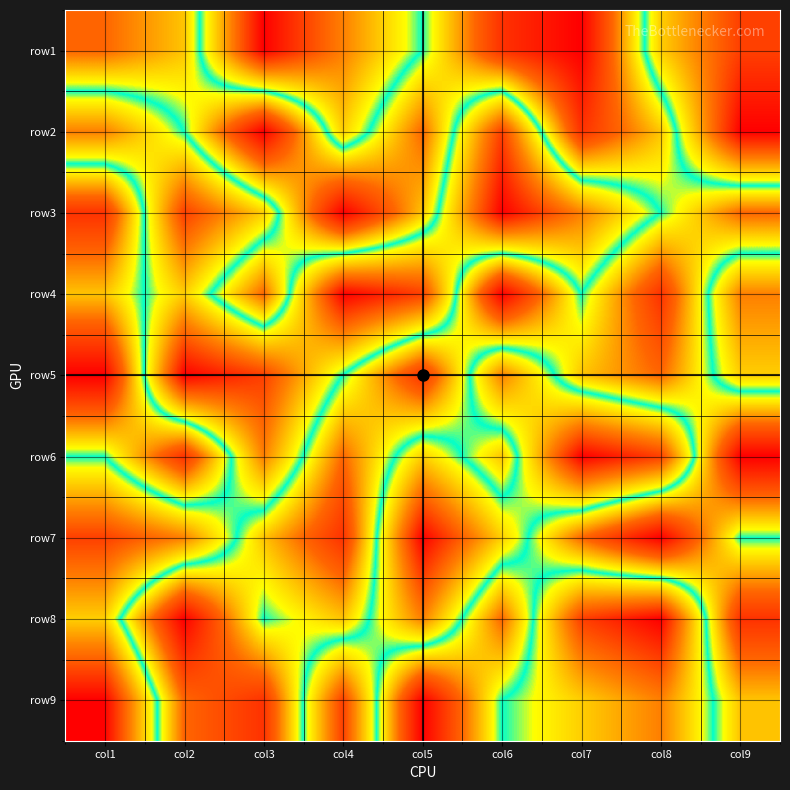

Reading left to right, list all the values displayed in this chart.

row1: col1=7	col2=6	col3=1	col4=3	col5=5	col6=8	col7=9	col8=4	col9=2
row2: col1=3	col2=5	col3=9	col4=4	col5=7	col6=2	col7=8	col8=6	col9=1
row3: col1=8	col2=2	col3=4	col4=9	col5=6	col6=1	col7=3	col8=5	col9=7
row4: col1=6	col2=4	col3=7	col4=1	col5=2	col6=9	col7=5	col8=8	col9=3
row5: col1=9	col2=1	col3=2	col4=5	col5=8	col6=3	col7=6	col8=7	col9=4
row6: col1=5	col2=8	col3=3	col4=7	col5=4	col6=6	col7=1	col8=2	col9=9
row7: col1=2	col2=3	col3=6	col4=8	col5=1	col6=4	col7=7	col8=9	col9=5
row8: col1=4	col2=9	col3=5	col4=6	col5=3	col6=7	col7=2	col8=1	col9=8
row9: col1=1	col2=7	col3=8	col4=2	col5=9	col6=5	col7=4	col8=3	col9=6